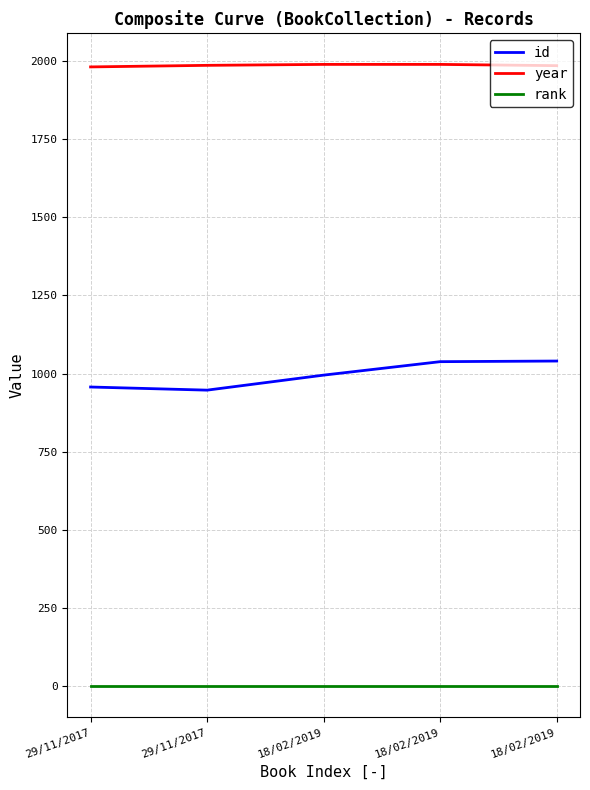

What is the value of the year point at the 3rd from the left?

1988